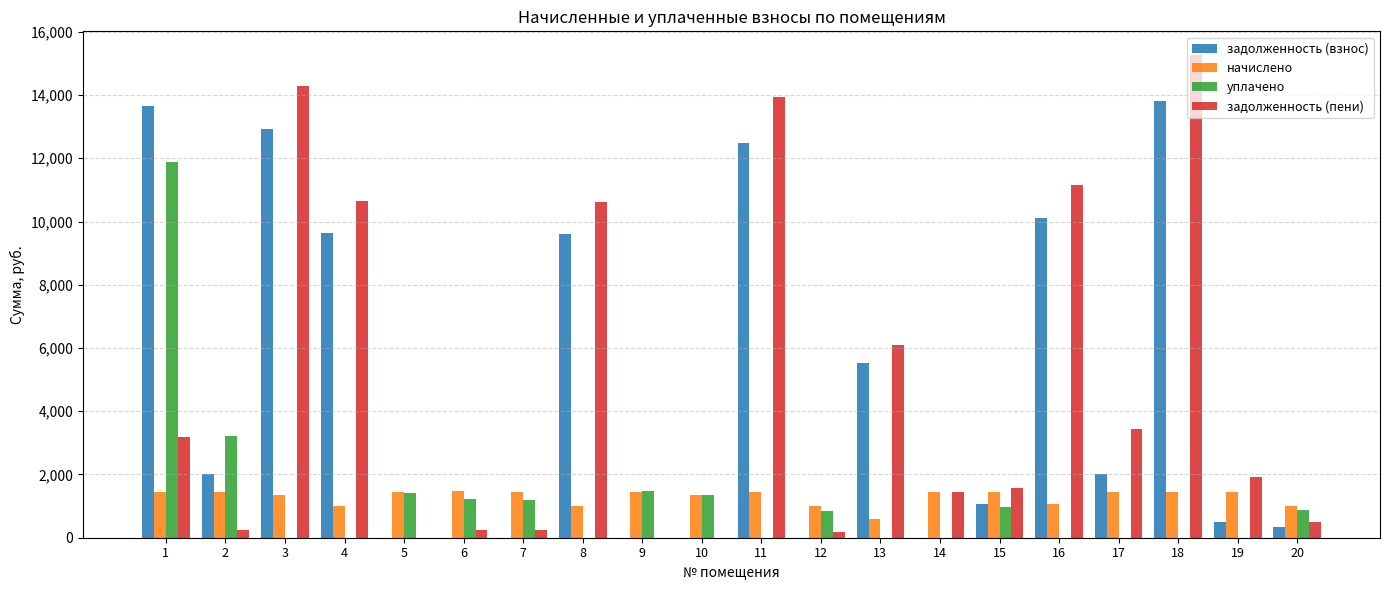

Does the chart contain stacked bars?

No